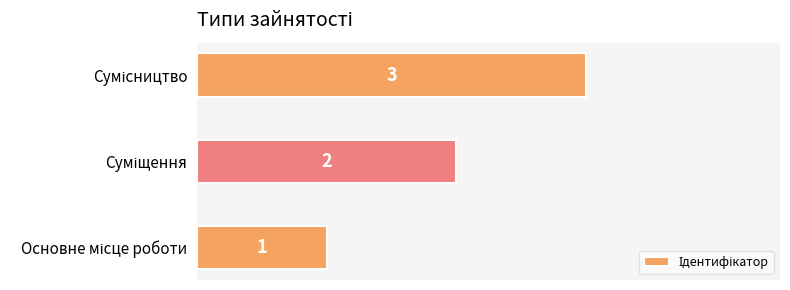

What is the sum of all values?

6